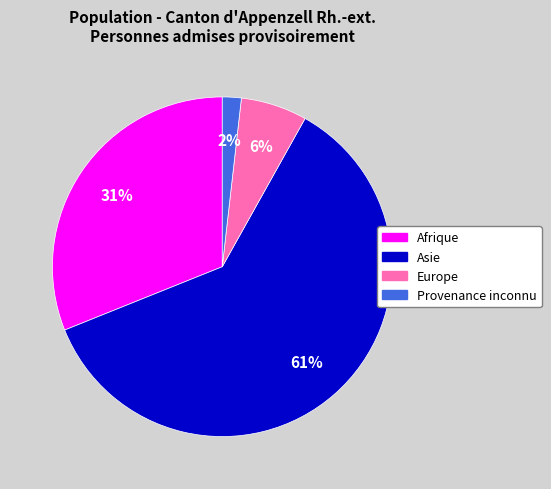

Is the sum of Provenance inconnu and Asie greater than half?

Yes